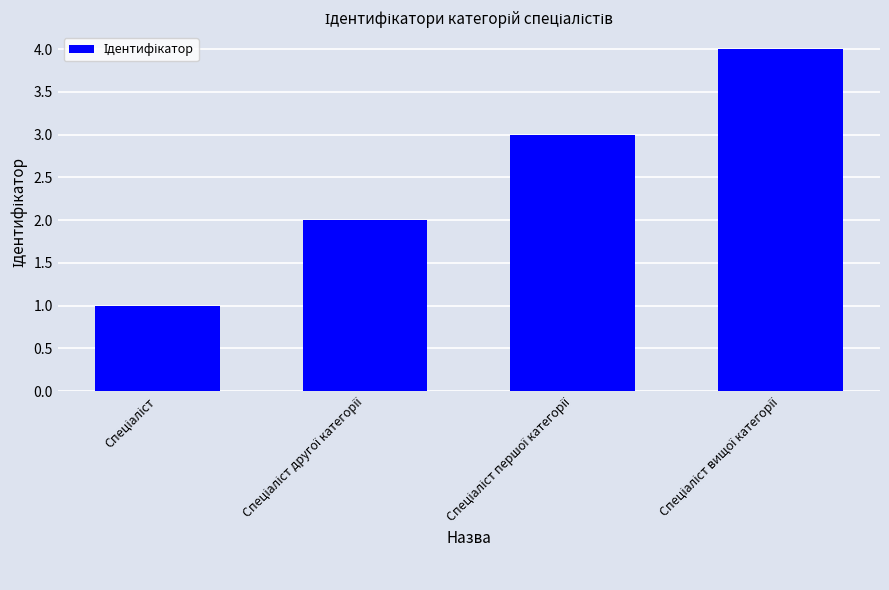

What is the sum of all values?

10